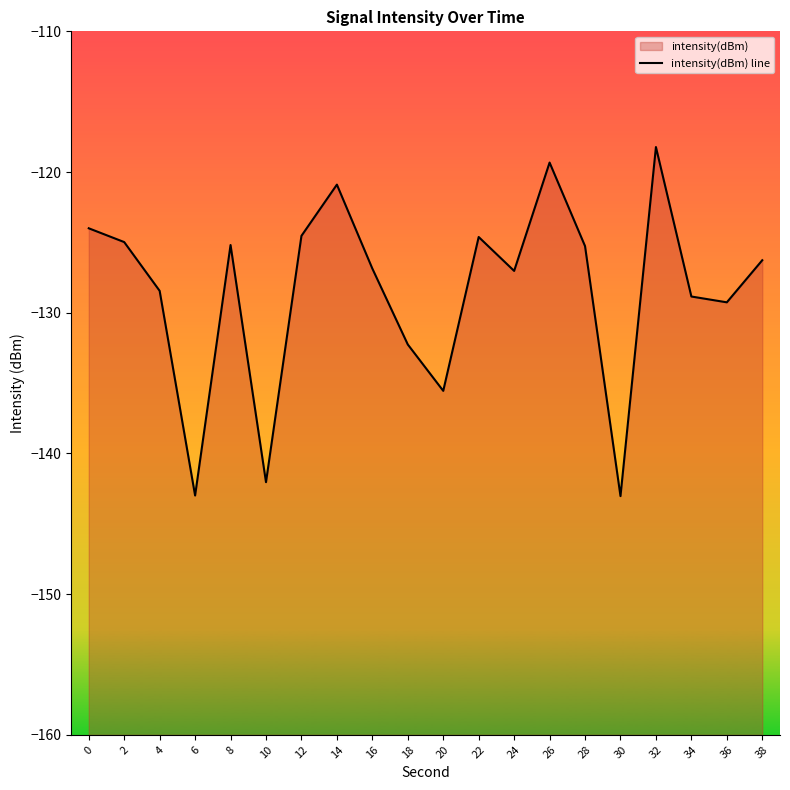

Rank the categories by value from highest to lowest.

32, 26, 14, 0, 12, 22, 2, 8, 28, 38, 16, 24, 4, 34, 36, 18, 20, 10, 6, 30